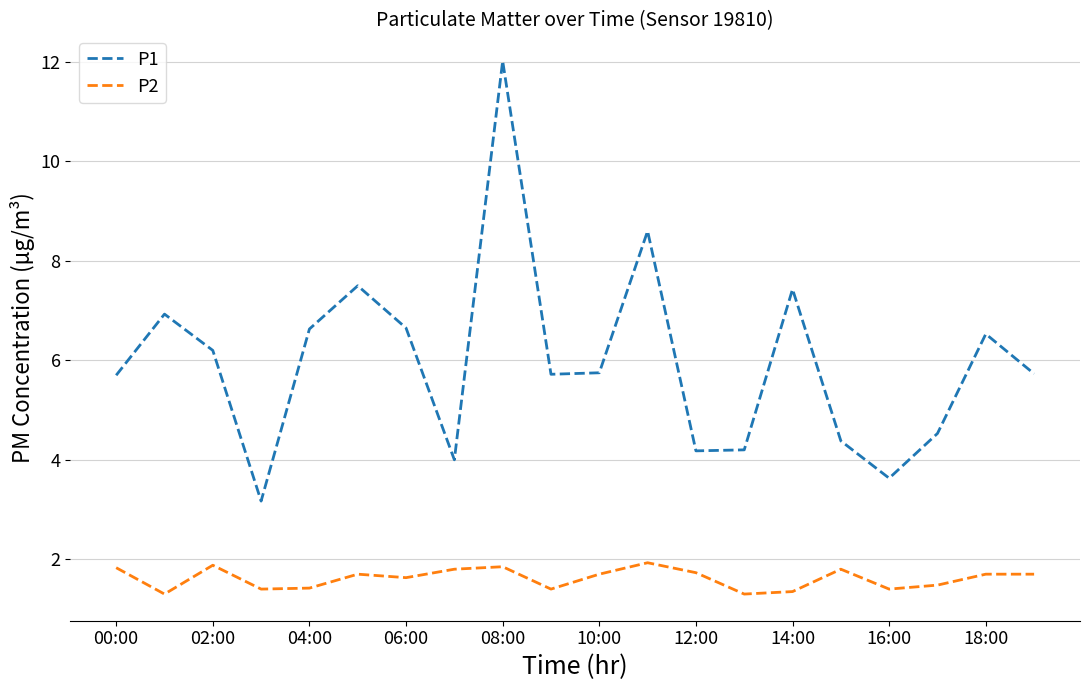

True or false: P2 and P1 intersect in this chart.

False